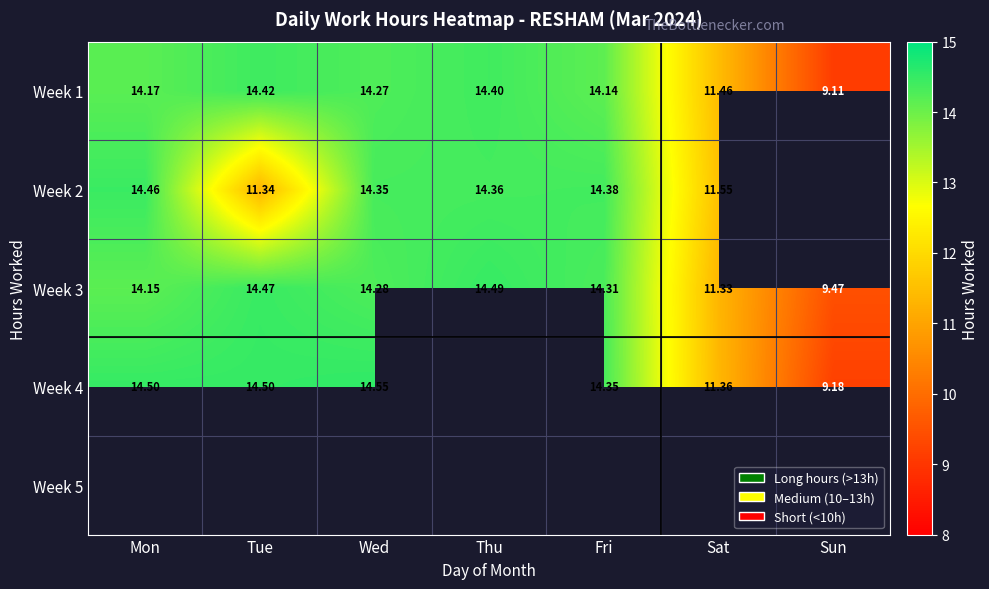

At which category does the chart reach its peak across all series?

Wed